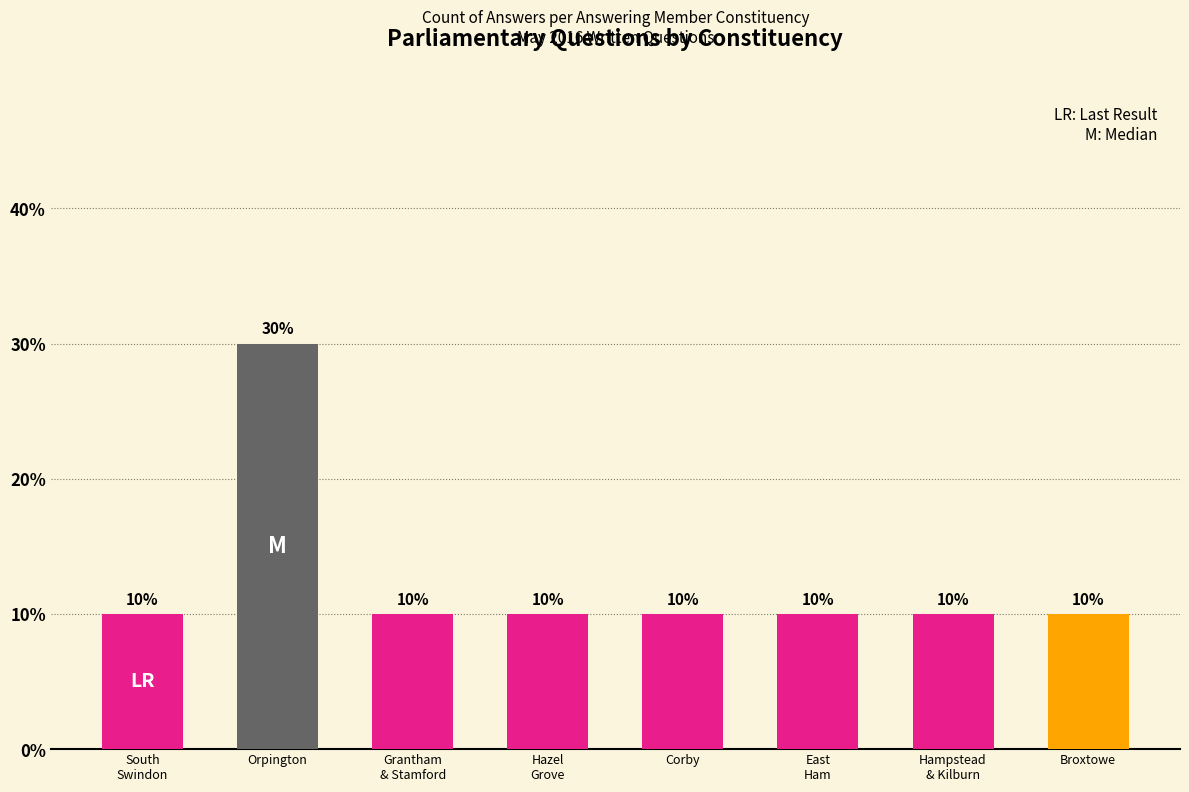

Reading right to left, list all the values displayed in this chart.

10	10	10	10	10	10	30	10